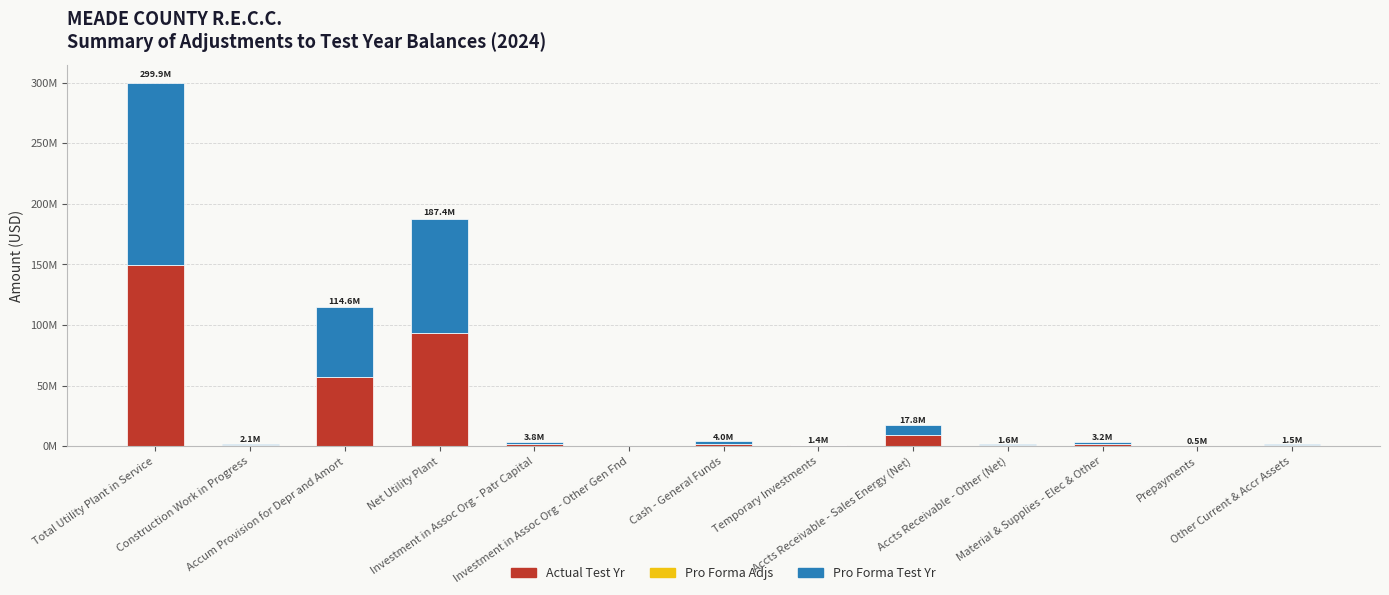

The value of Actual Test Yr at Investment in Assoc Org - Other Gen Fnd is 83547207.7. True or false?

False